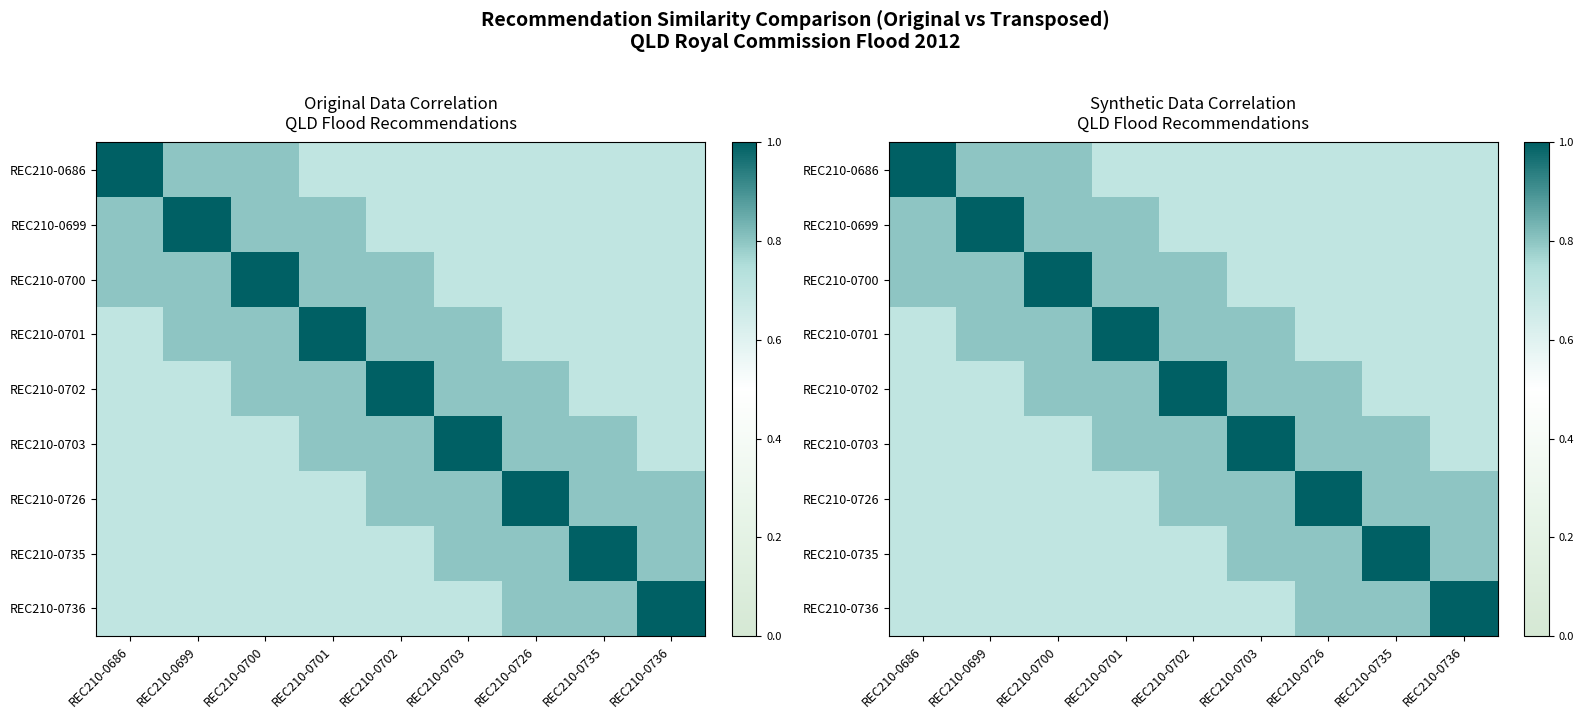

What is the total value across all series at REC210-0700?

7.0